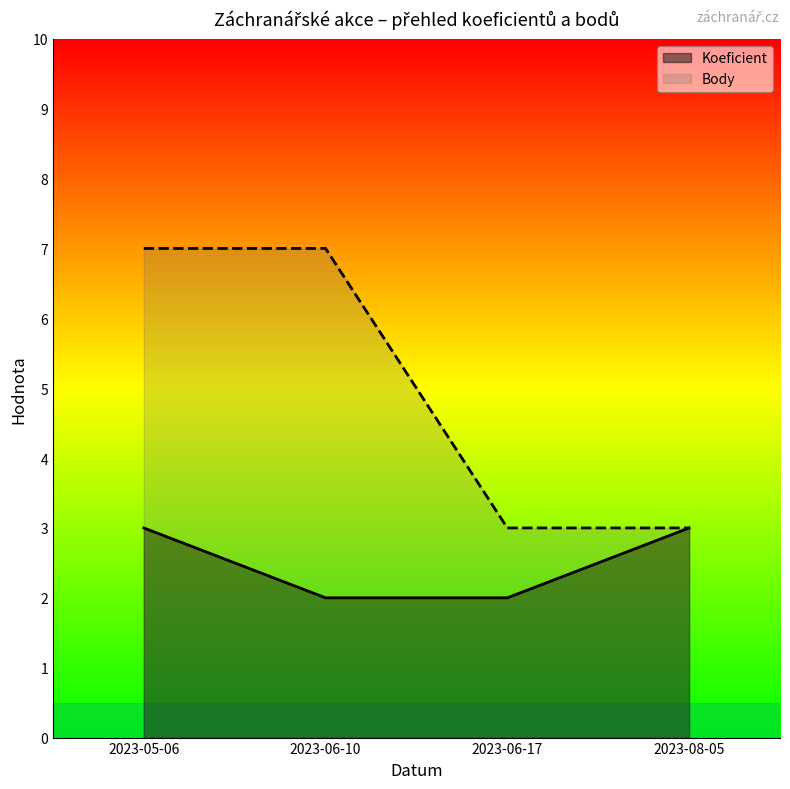

Count the Koeficient values in the range 2 to 3.

4